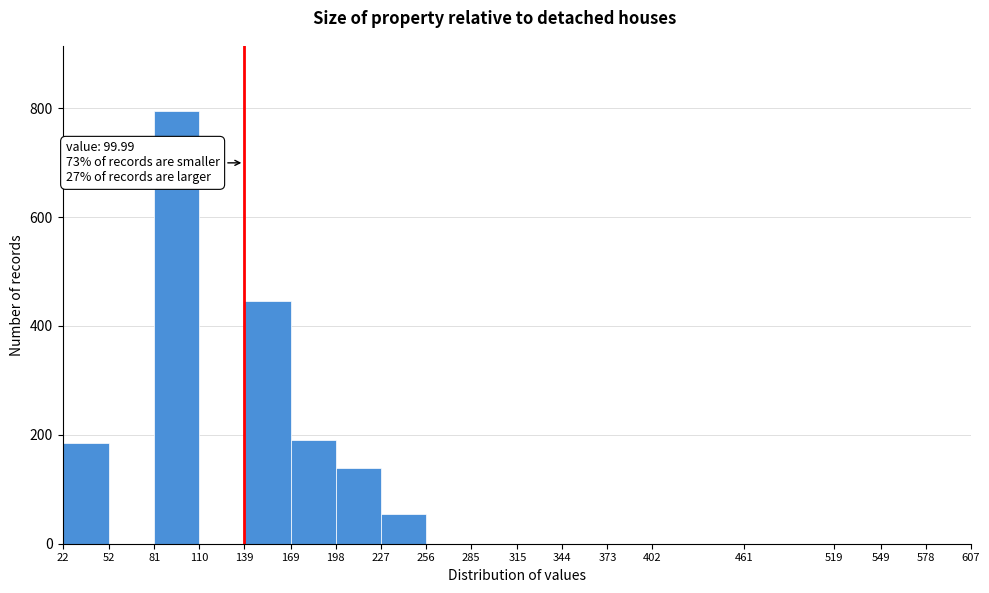

Over which range of the x-axis is the bar tallest?

81 to 110